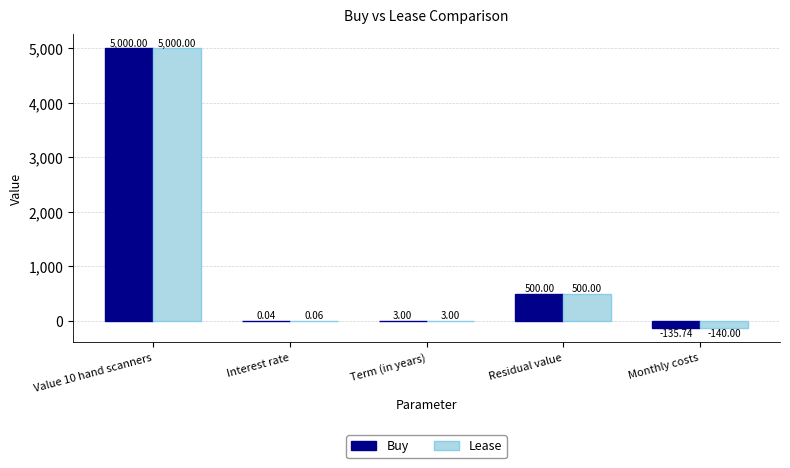

Which series has the largest total across all categories?

Buy